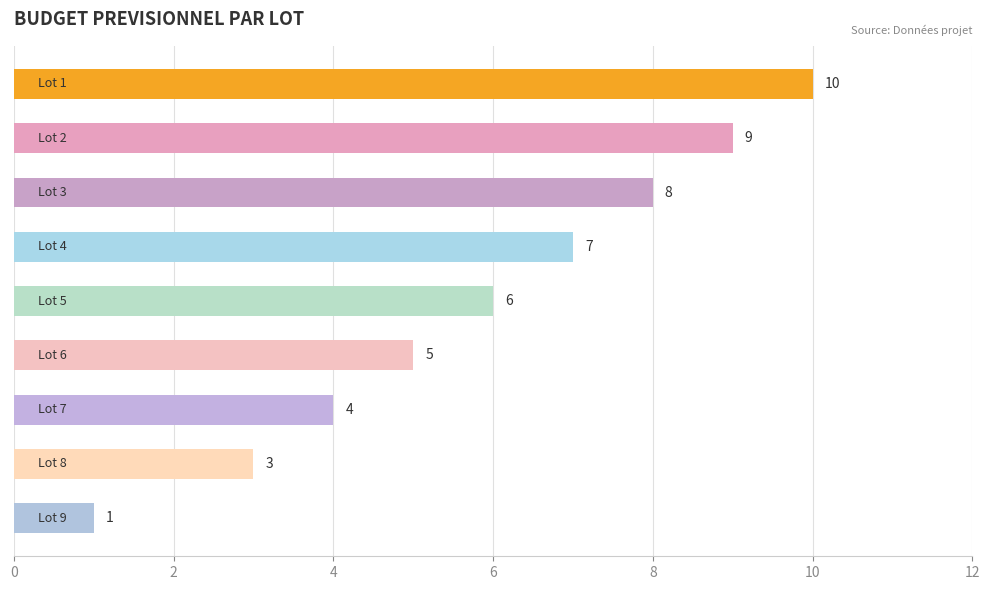

What is the value of the 1st bar from the top?

10